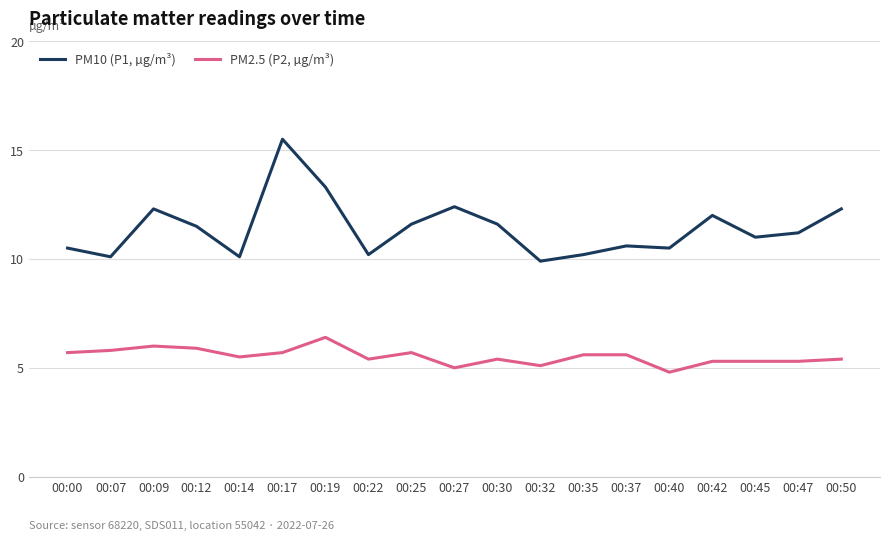

Which category has the highest value in the PM2.5 (P2, µg/m³) series?

00:19